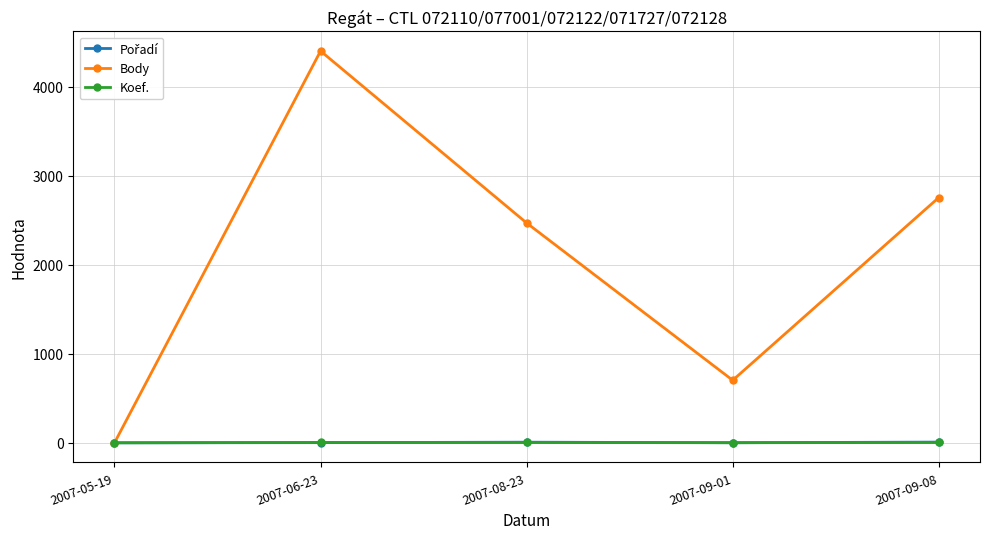

What is the label of the 5th point from the left?

2007-09-08